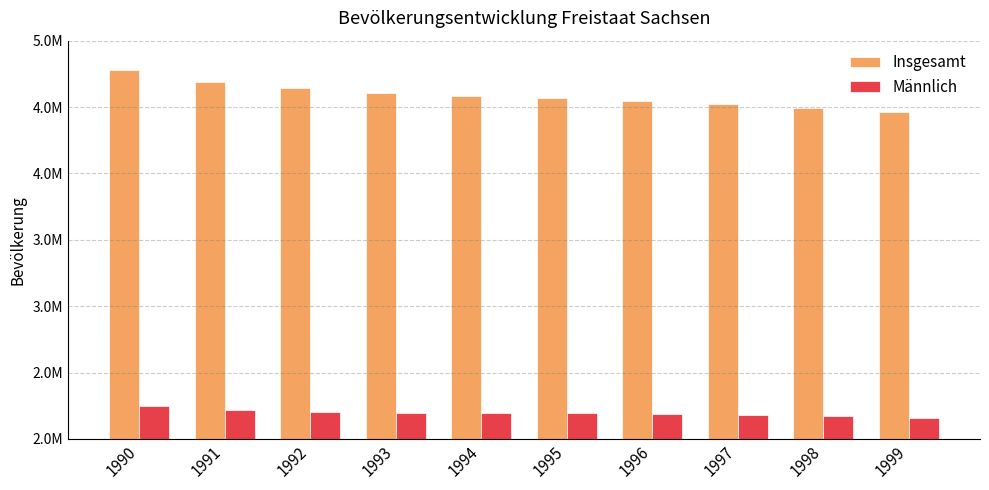

Where is Insgesamt nearest to the value 4617800?

1993